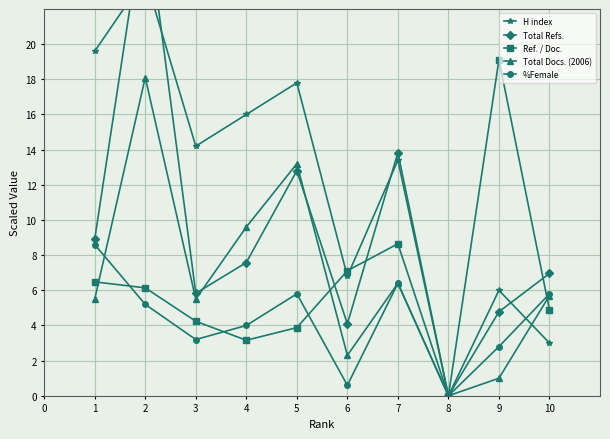

At which label is Total Docs. (2006) closest to 9?

4